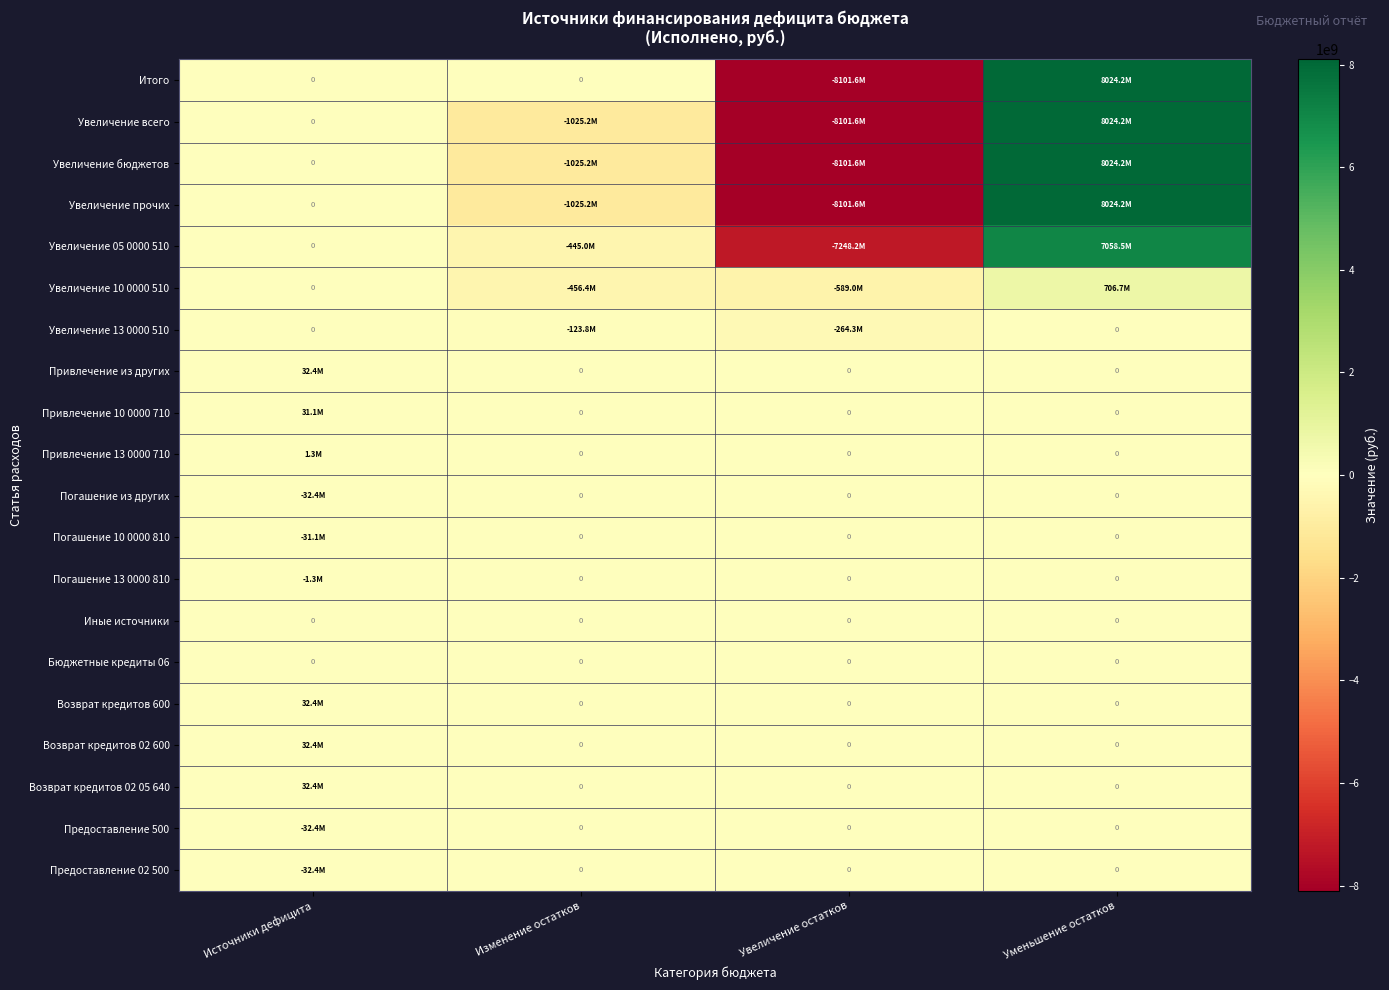

How many positive values does the Увеличение 10 0000 510 series have?

1